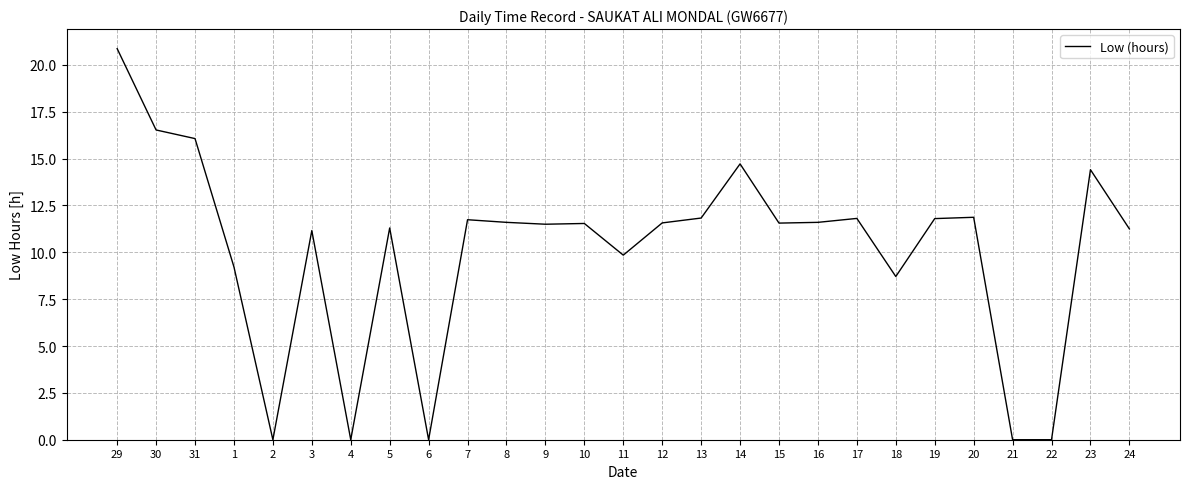

True or false: there are more than 1 points higher than both neighbors.

True